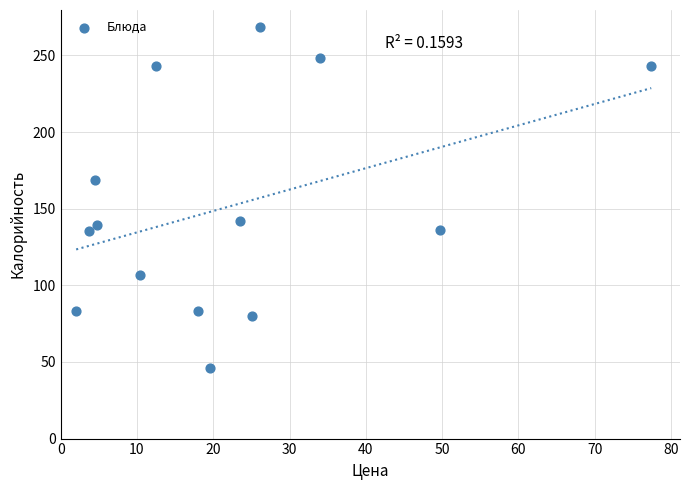

What Y value in the scatter plot is closest to 157?

168.5